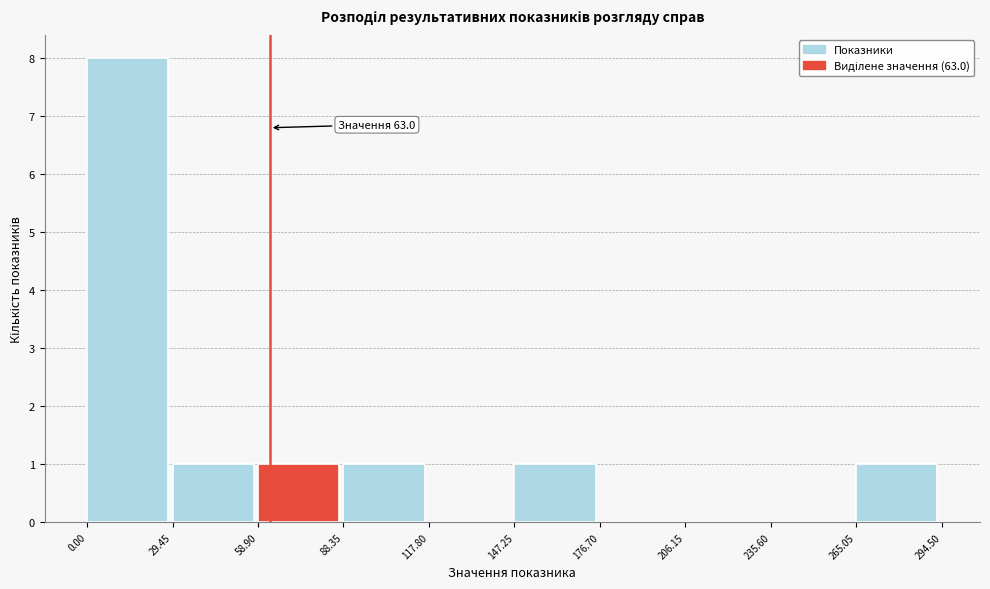

Which range on the x-axis has the tallest bar?

0.00 to 29.45